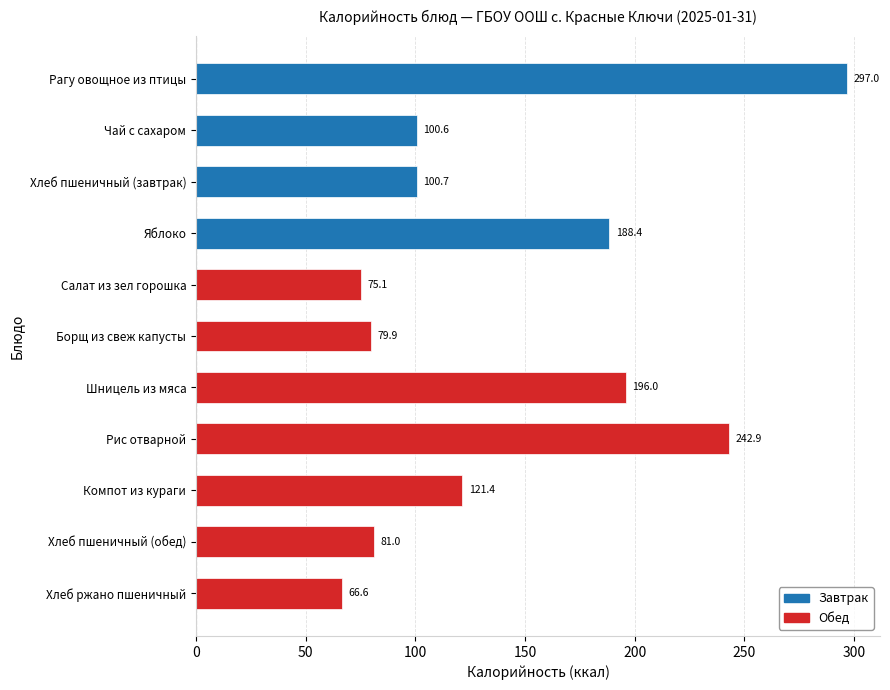

Reading bottom to top, transcribe all the data shown in this chart.

Хлеб ржано пшеничный=66.6	Хлеб пшеничный (обед)=81.0	Компот из кураги=121.4	Рис отварной=242.9	Шницель из мяса=196.0	Борщ из свеж капусты=79.9	Салат из зел горошка=75.1	Яблоко=188.4	Хлеб пшеничный (завтрак)=100.7	Чай с сахаром=100.6	Рагу овощное из птицы=297.0